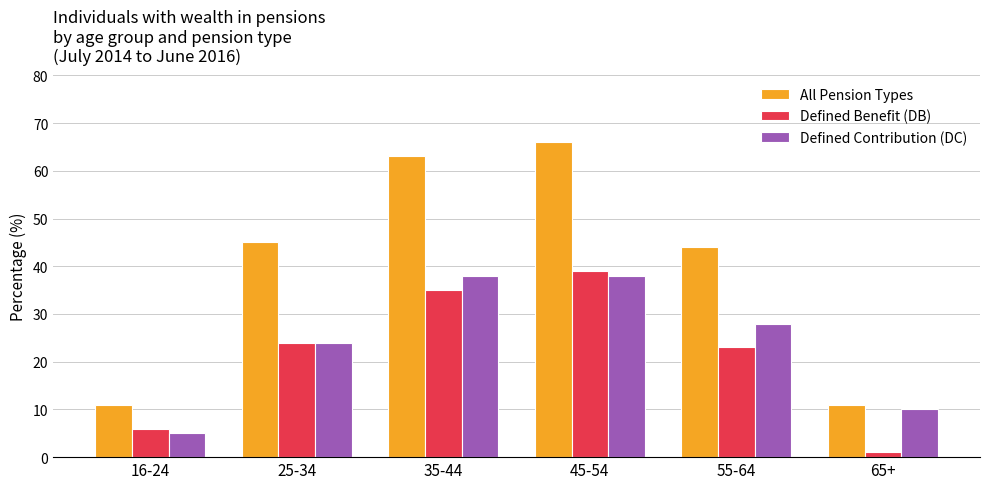

Between 55-64 and 65+, which series saw the biggest shift?

All Pension Types